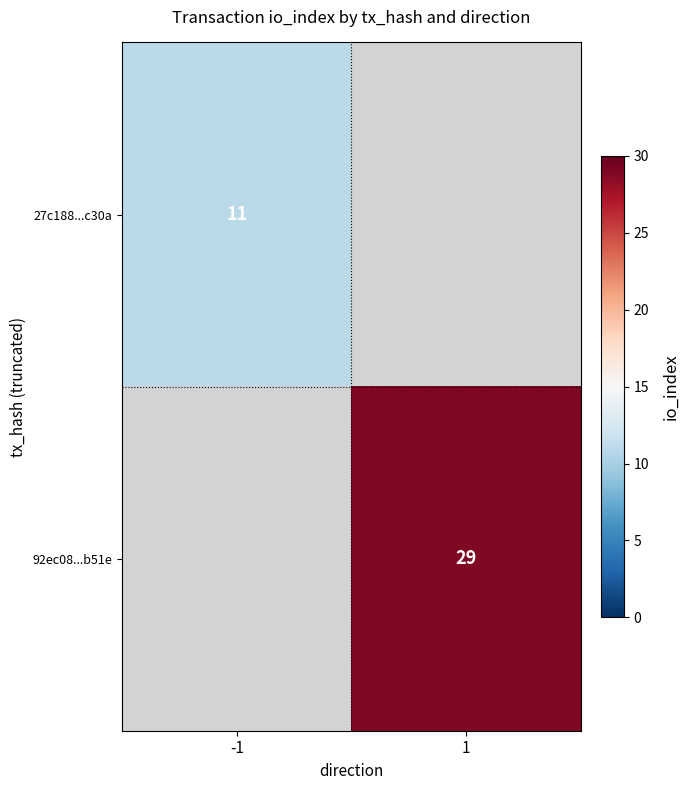

What is the minimum value shown in the chart?

11.0